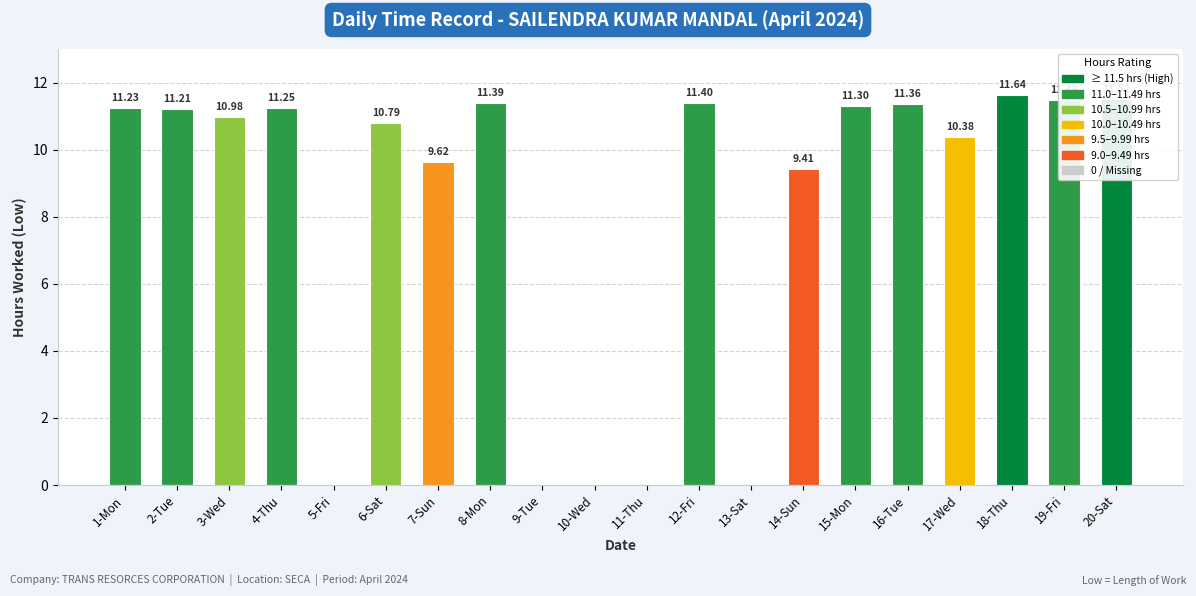

What is the sum of all values?

165.0